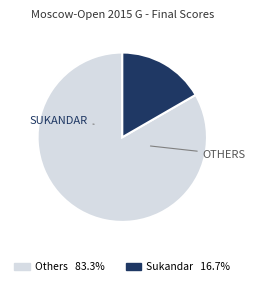

Does any single category account for the majority?

Yes